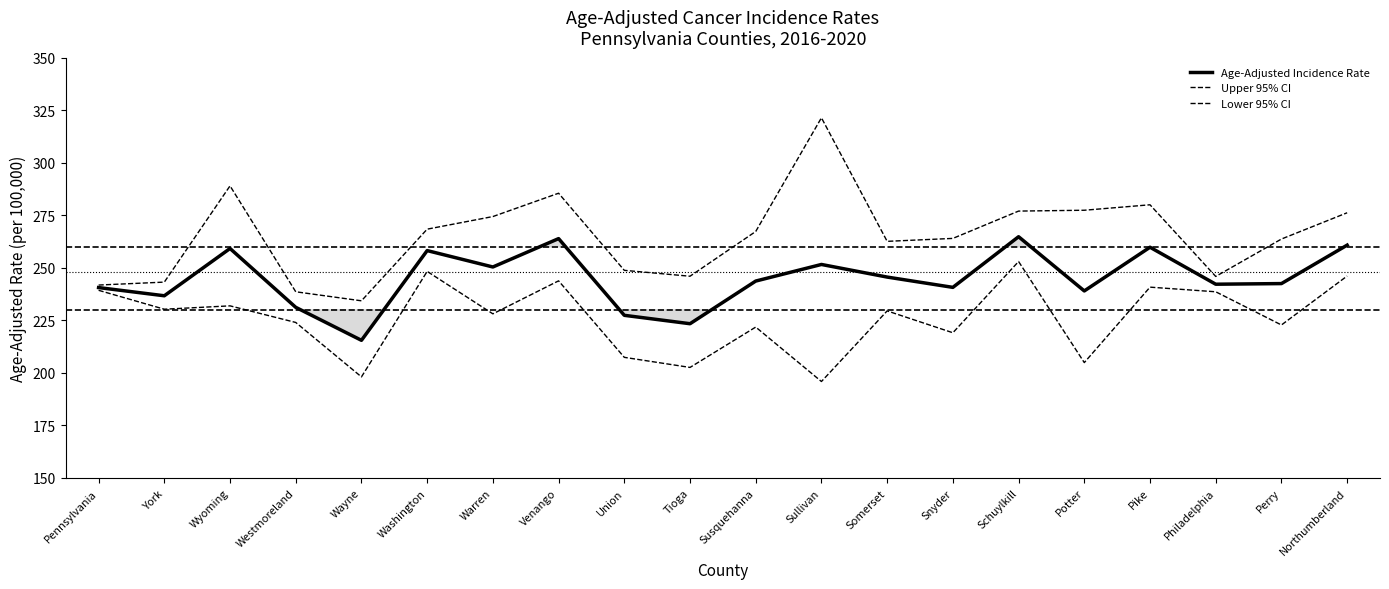

How many data points in Age-Adjusted Incidence Rate are less than 243?

10